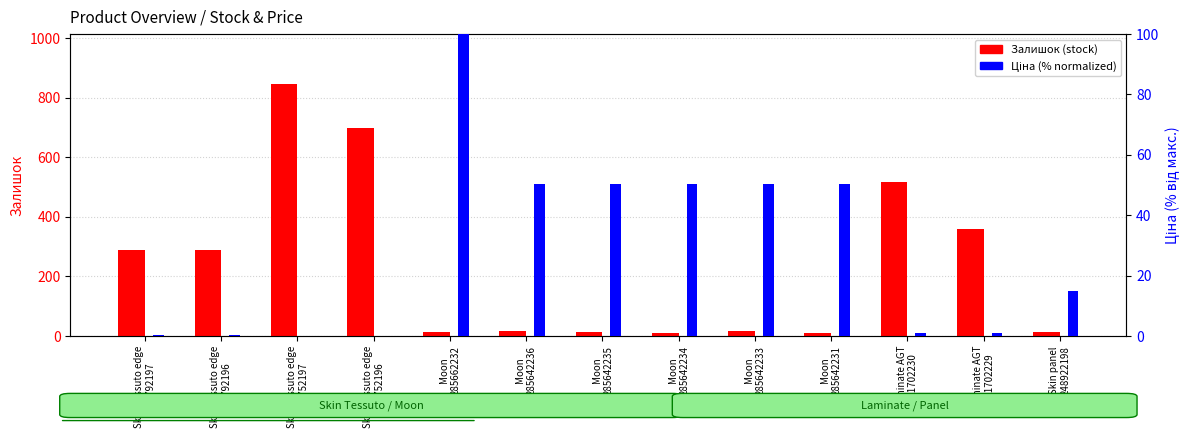

How many bars are there in each group?

2